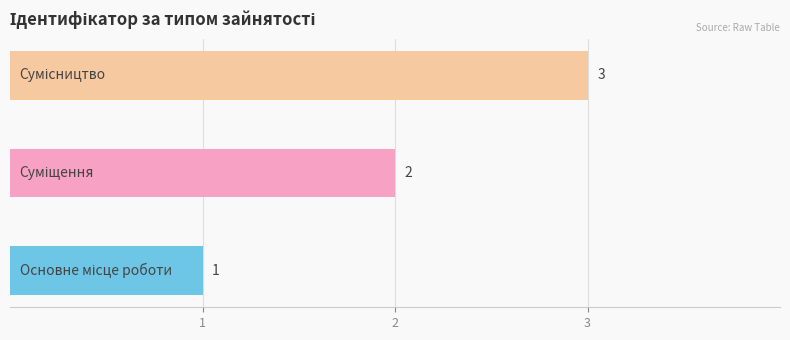

Approximately how many times larger is the value at Сумісництво compared to Основне місце роботи?

3.0